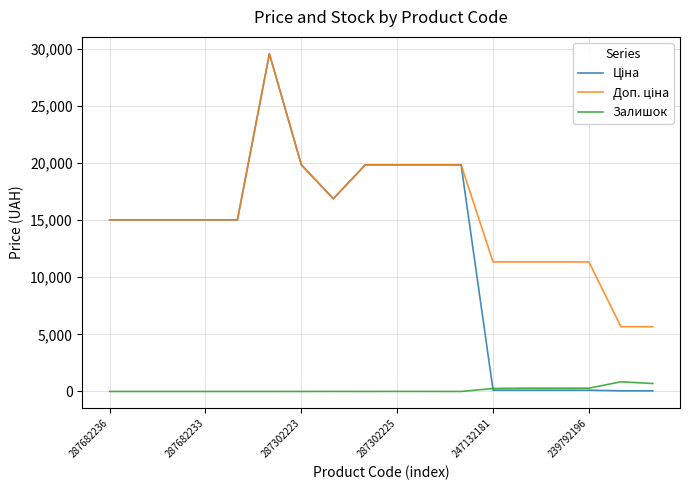

What is the maximum value shown in the chart?

29548.9